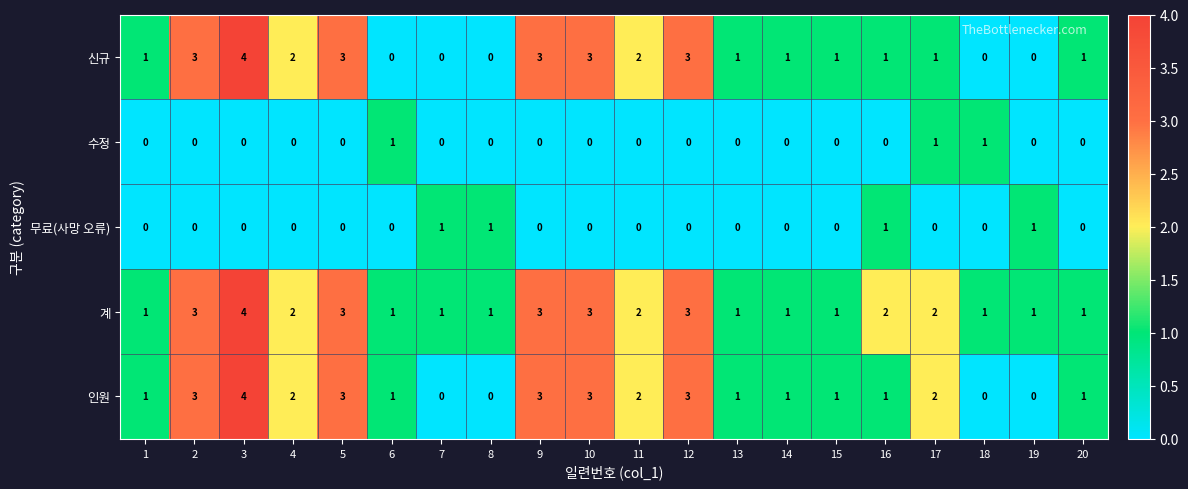

What is the highest value of the 인원 series?

4